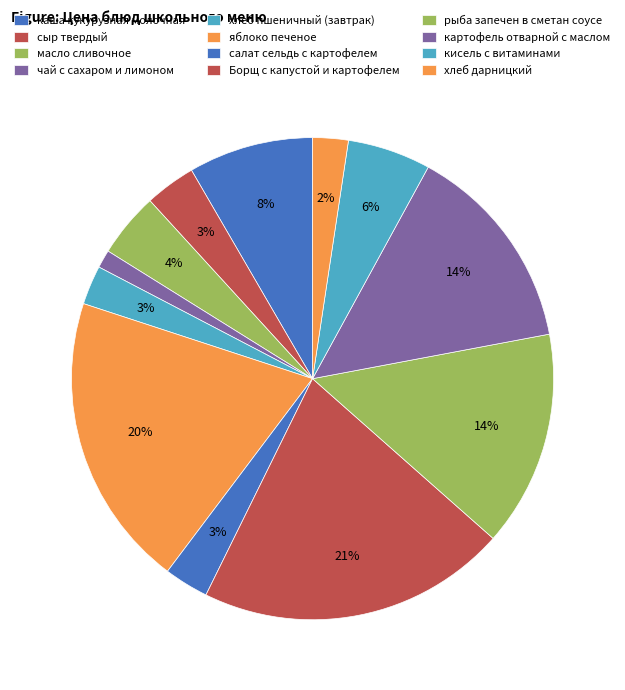

How many segments does this pie chart have?

12